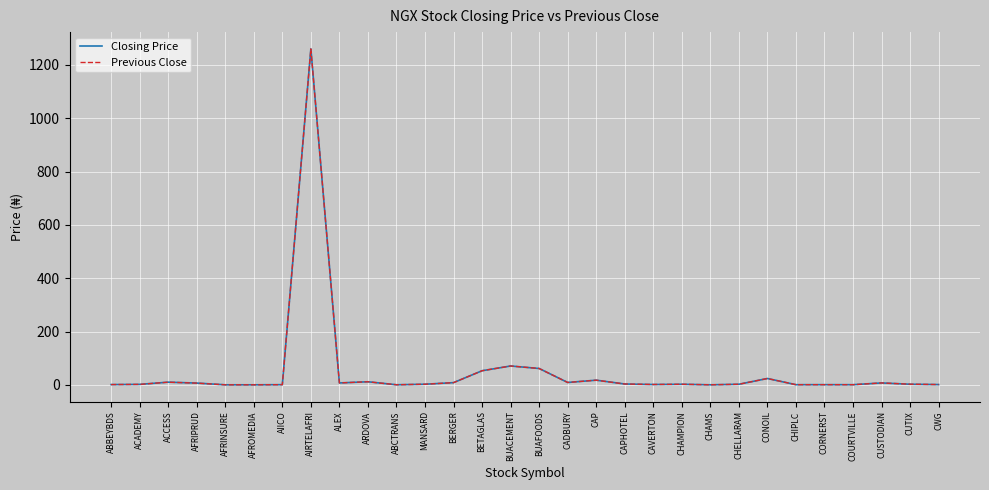

At which category is the sum across all series the highest?

AIRTELAFRI